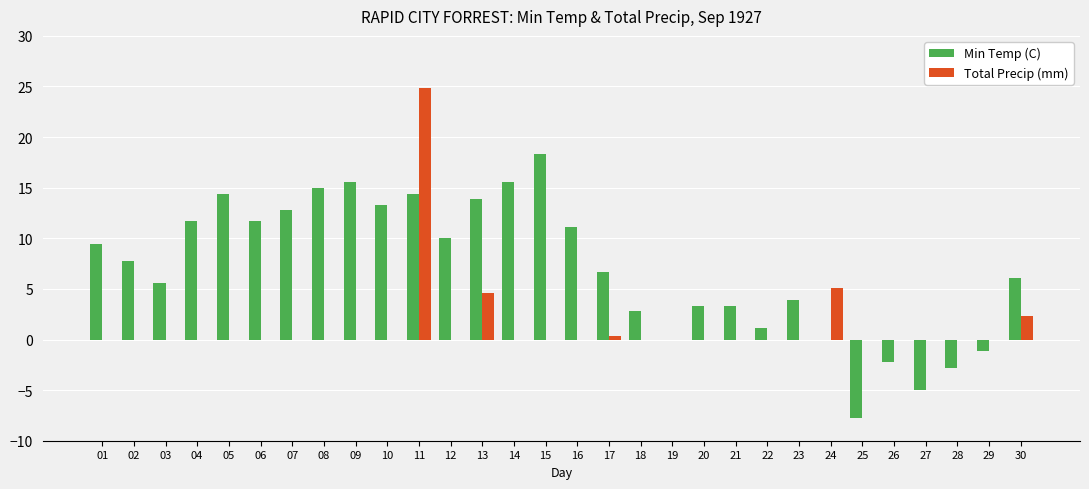

Is the value of Total Precip (mm) at 10 greater than the value of Min Temp (C) at 26?

Yes